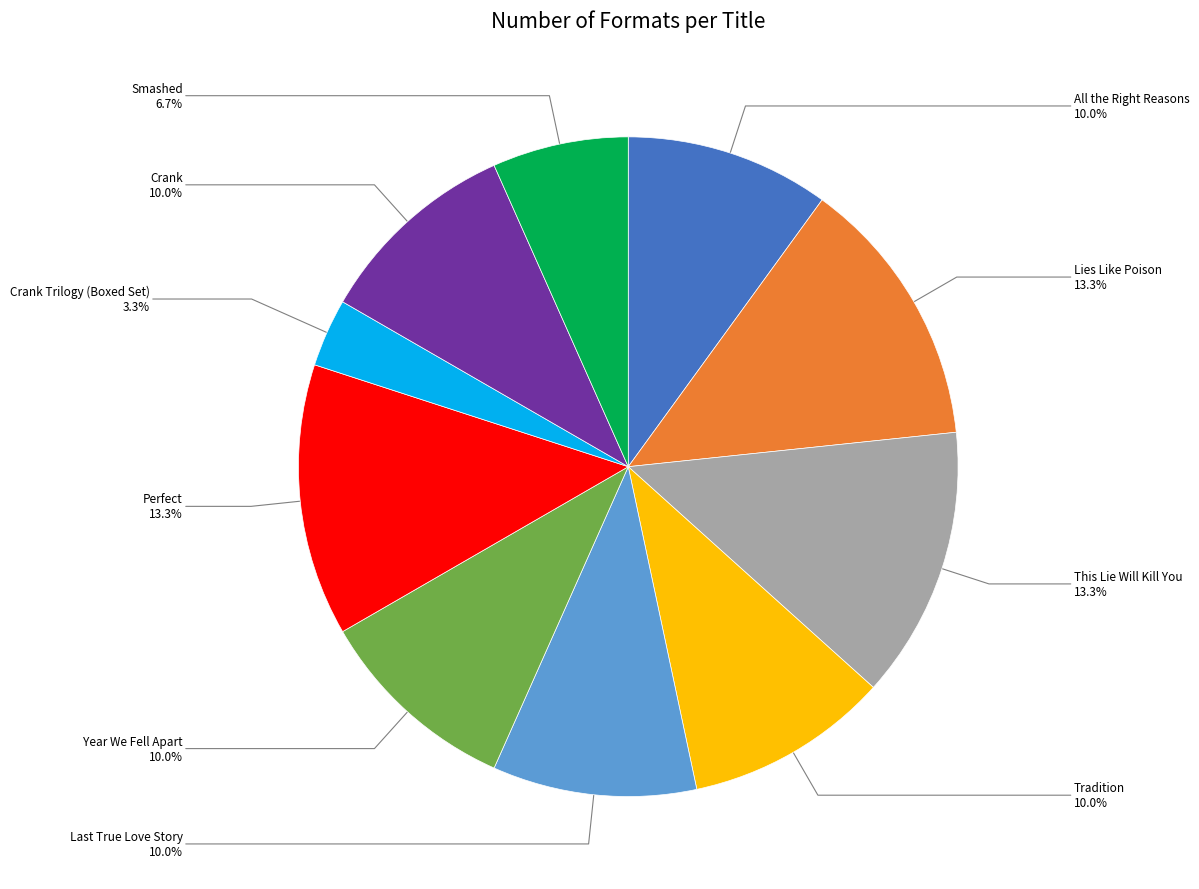

Is it true that Lies Like Poison is 13% of the pie?

True